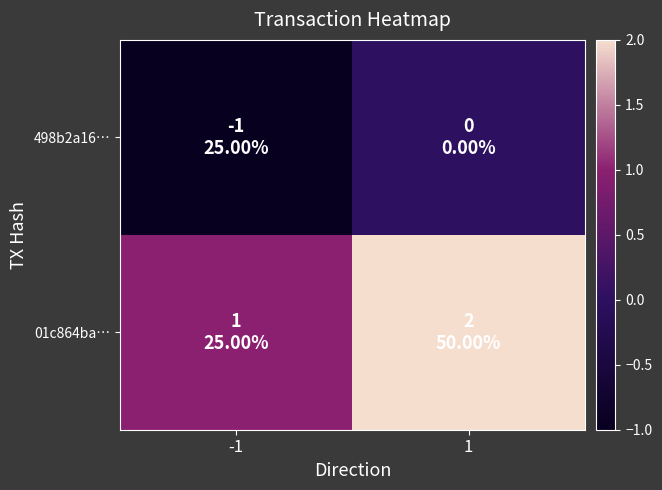

Between 1 and -1, which is larger?

1